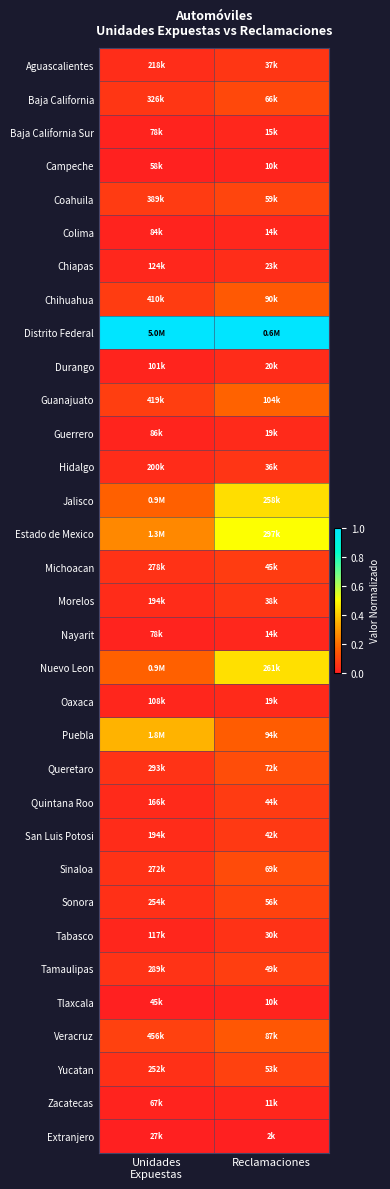

What is the total value across all series at Reclamaciones?

4.4